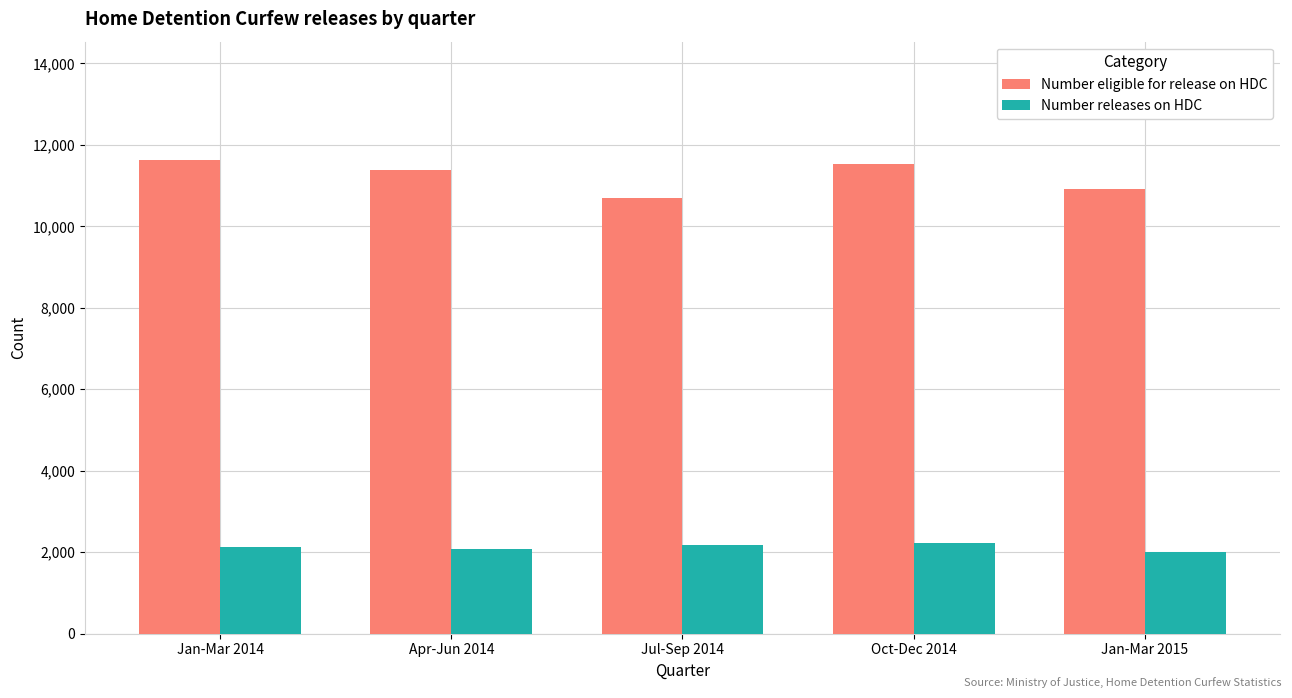

The Number eligible for release on HDC series shows 20518 at Oct-Dec 2014. True or false?

False